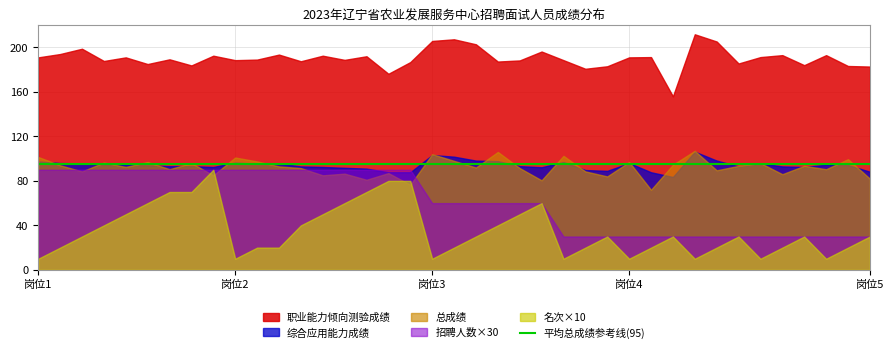

How many data points does each series have?

39